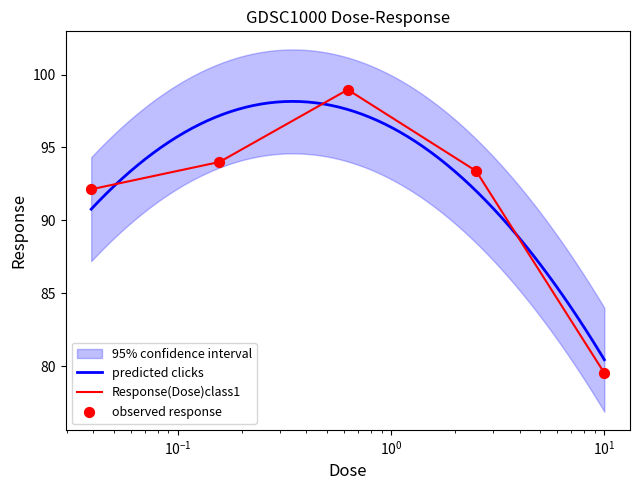

What is the change in value from 0.625 to 10.0?

-19.4